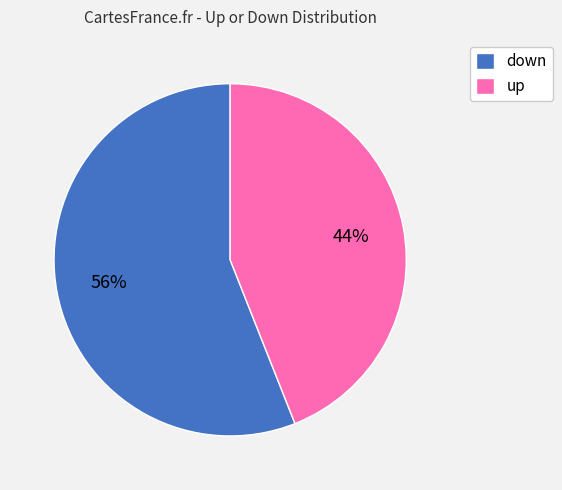

Does down represent more than half of the total?

Yes